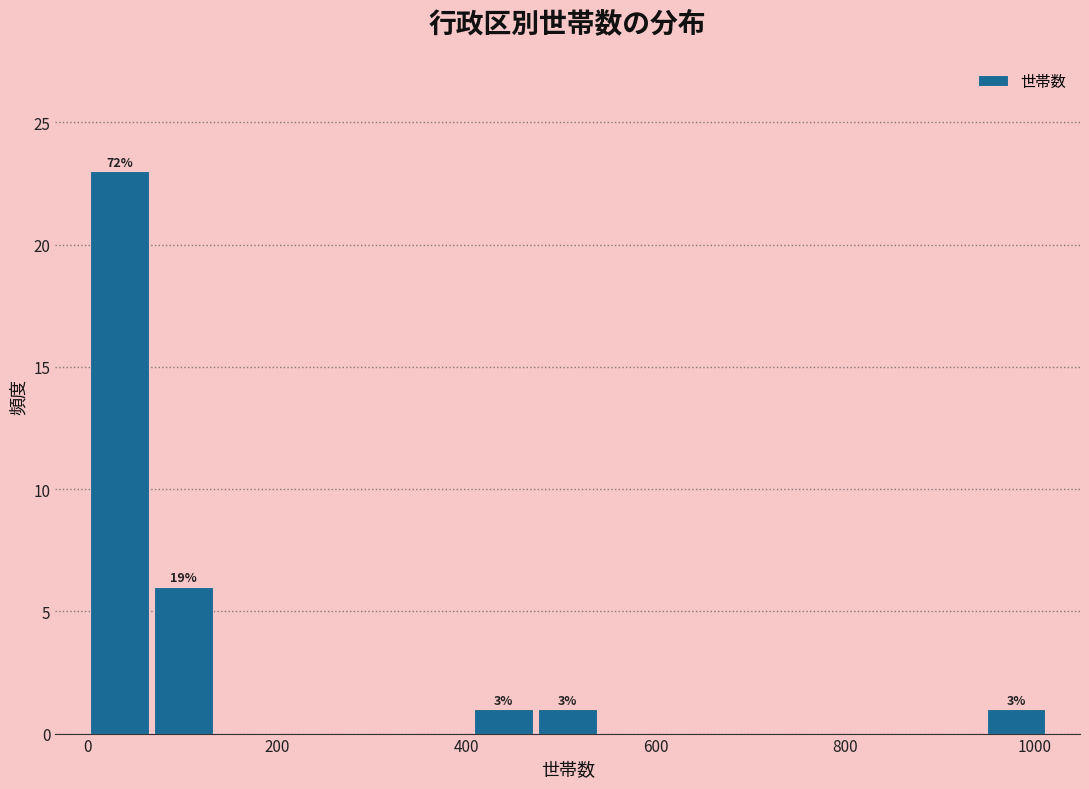

Around what value on the x-axis is the tallest bar? Give the approximate position of its centre, as read against the axis.

40